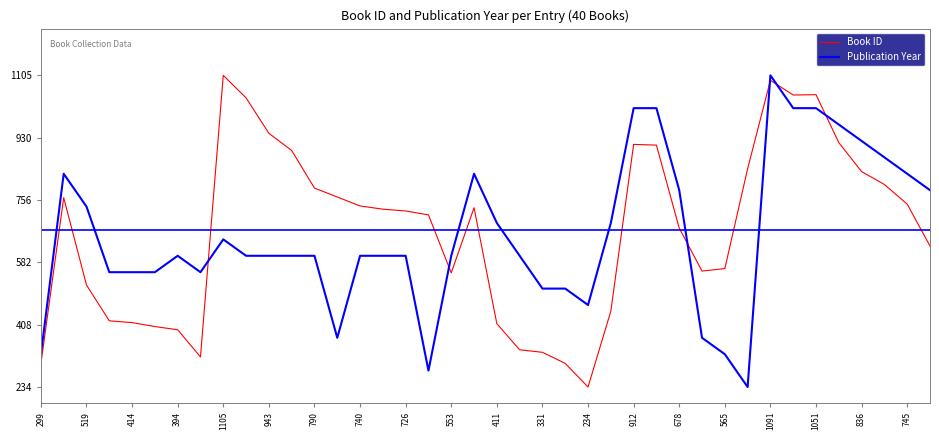

Does the chart display data point markers on the line(s)?

No